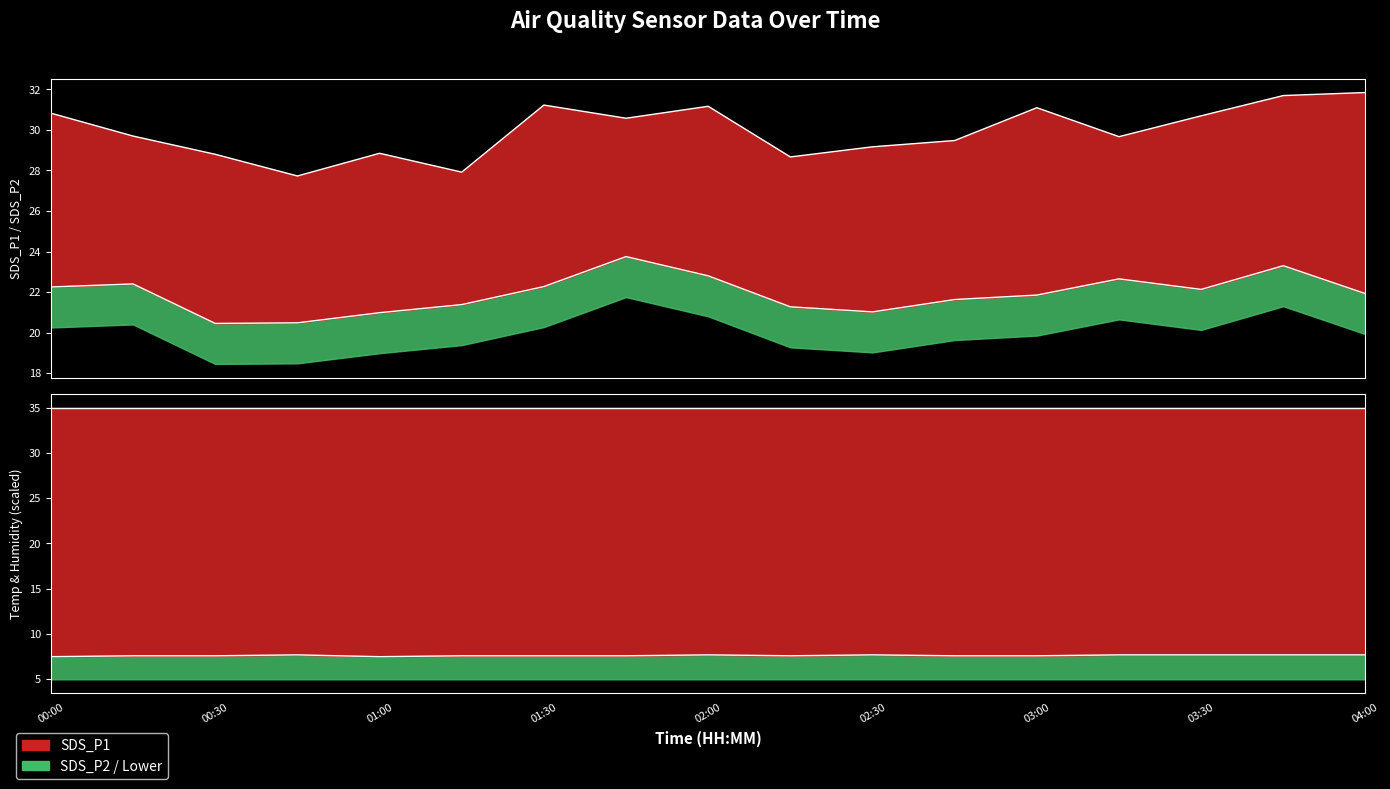

What is the label of the 16th point from the left?

03:45